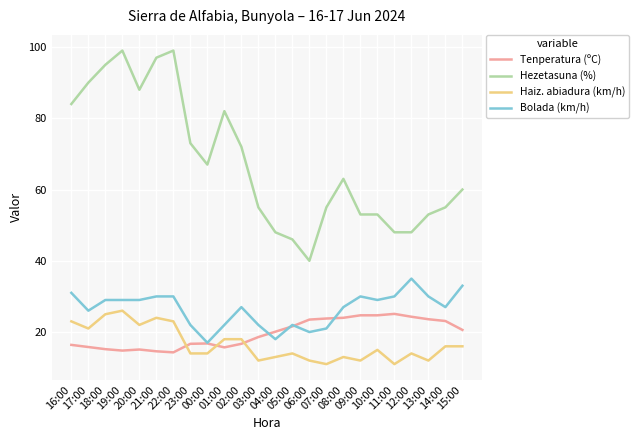

Which series has the largest range (max minus min)?

Hezetasuna (%)